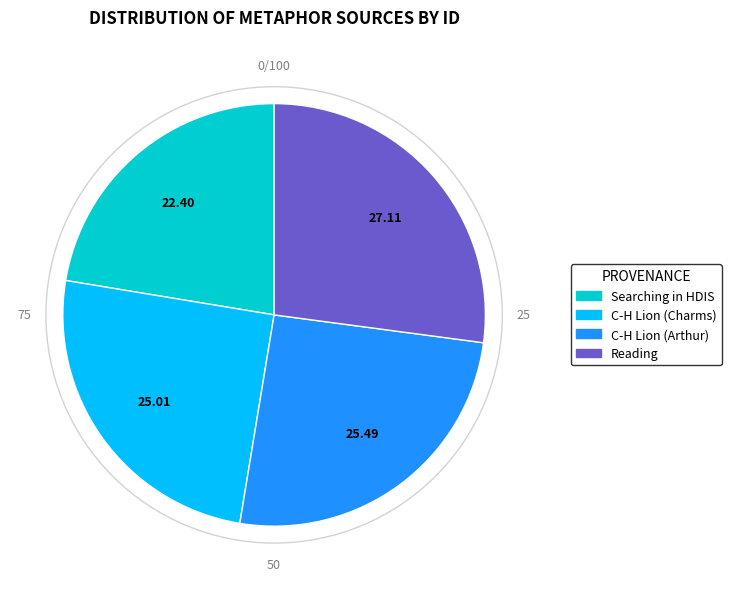

Does any single category account for the majority?

No